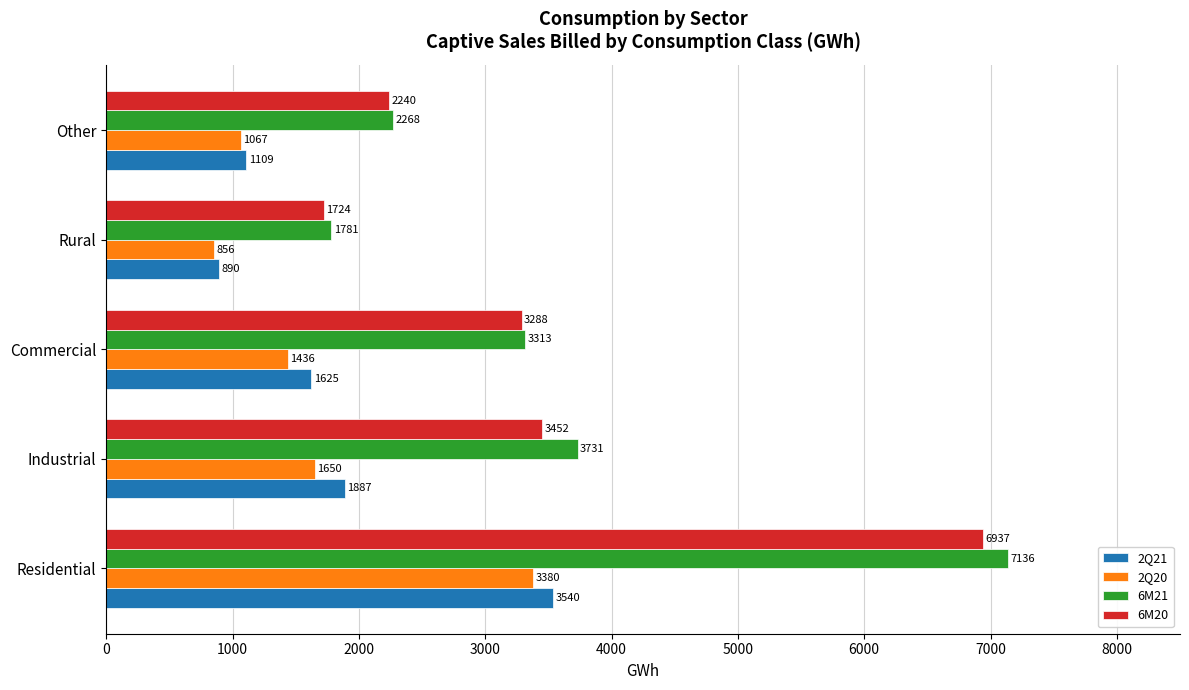

The 6M20 series shows 4976.0 at Commercial. True or false?

False